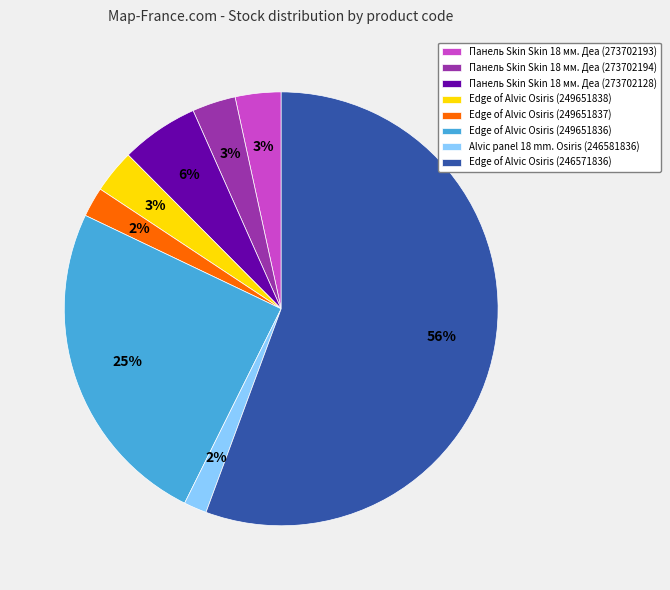

Between Edge of Alvic Osiris (249651837) and Edge of Alvic Osiris (246571836), which is larger?

Edge of Alvic Osiris (246571836)